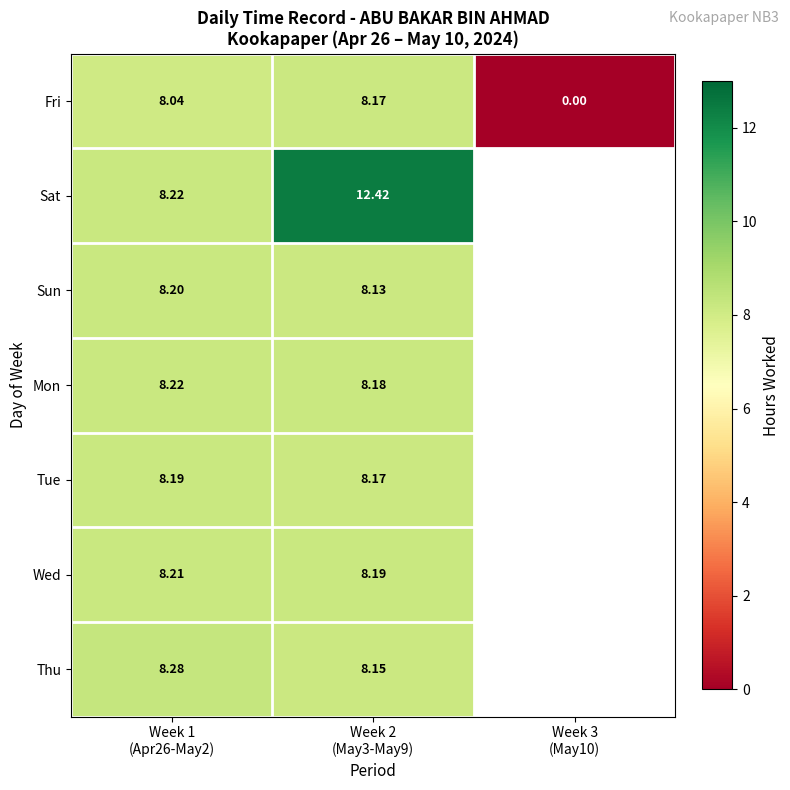

Count the Mon values in the range 8 to 9.

2